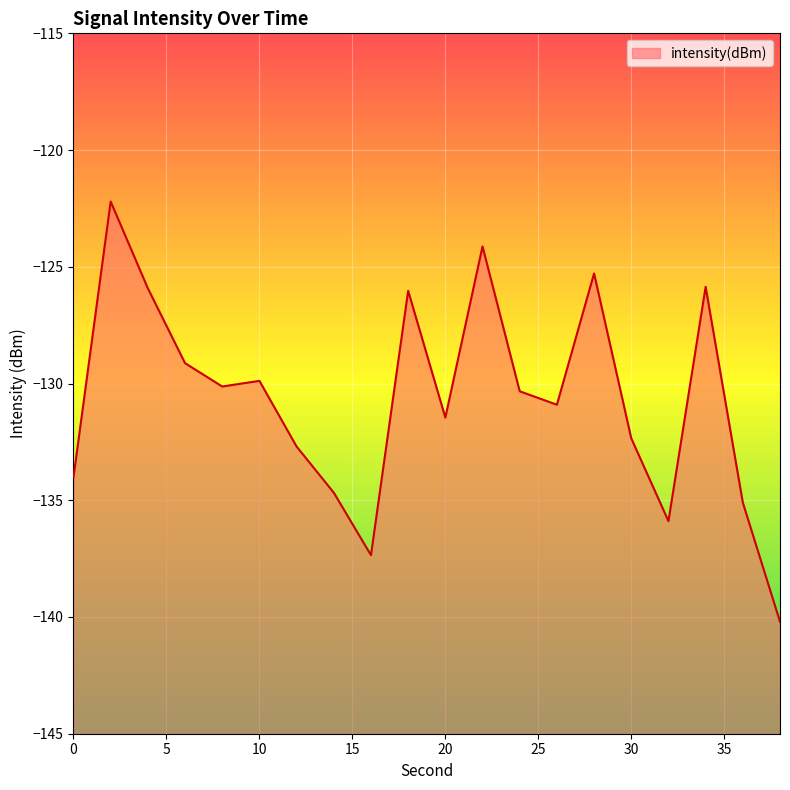

What is the difference between the maximum and minimum values?

18.0